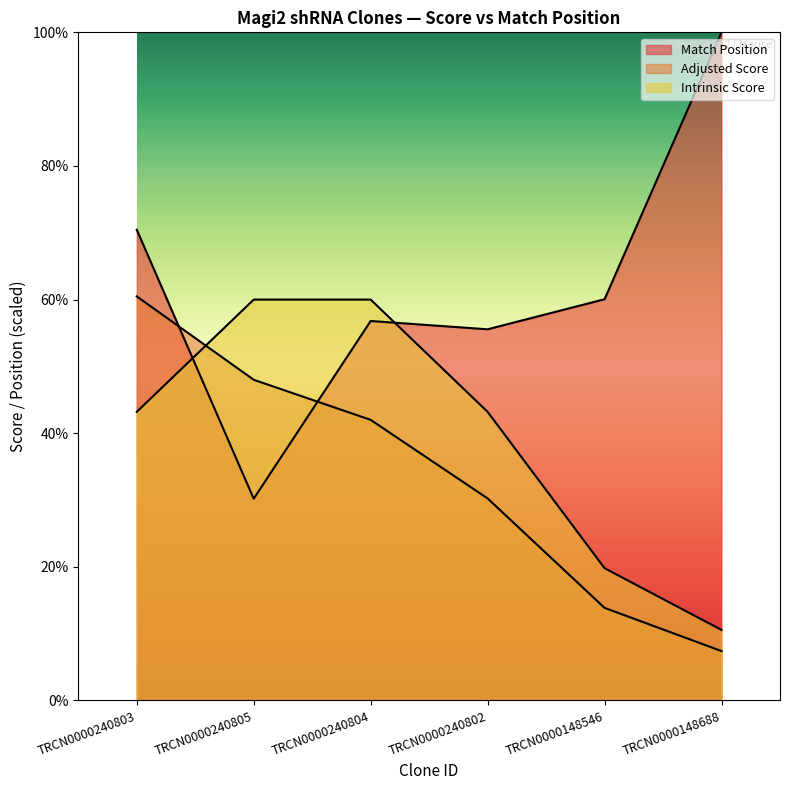

Rank the categories by Match Position value from lowest to highest.

TRCN0000240805, TRCN0000240802, TRCN0000240804, TRCN0000148546, TRCN0000240803, TRCN0000148688